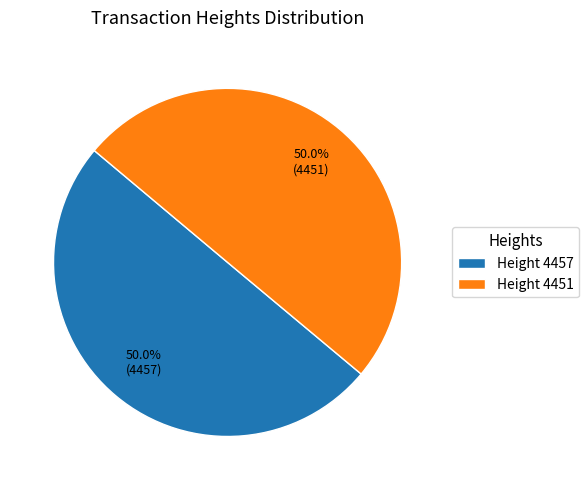

How much of the chart is everything except Height 4457?

50.0%